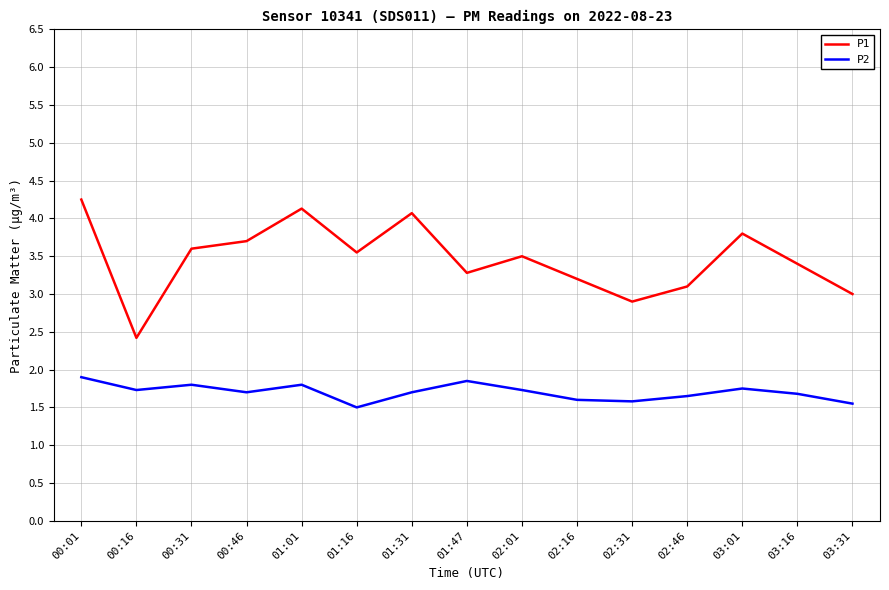

True or false: P2 and P1 intersect in this chart.

False